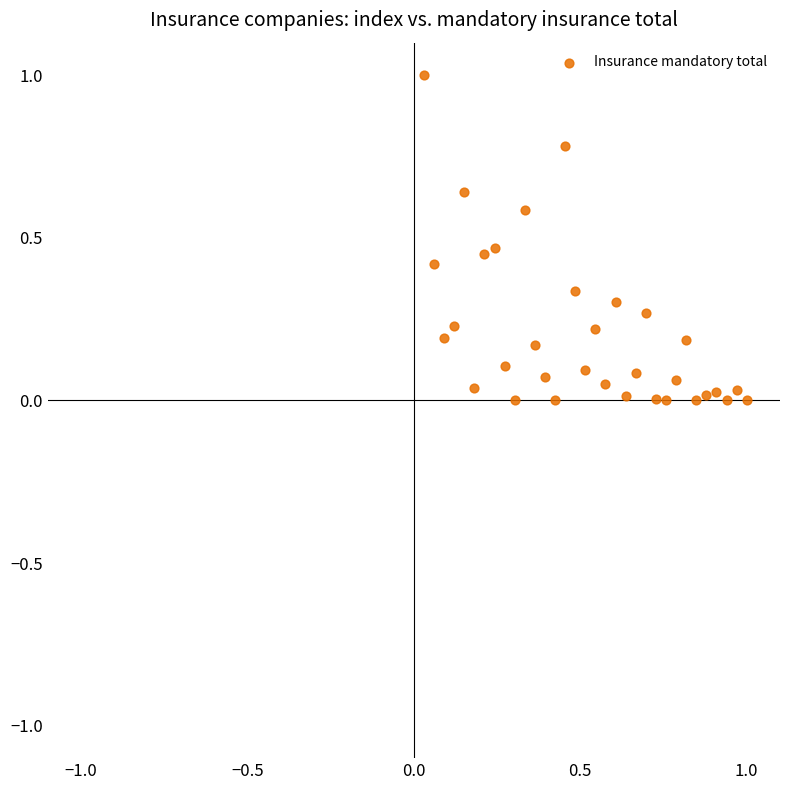

What is the range of X values (max minus min)?

1.0